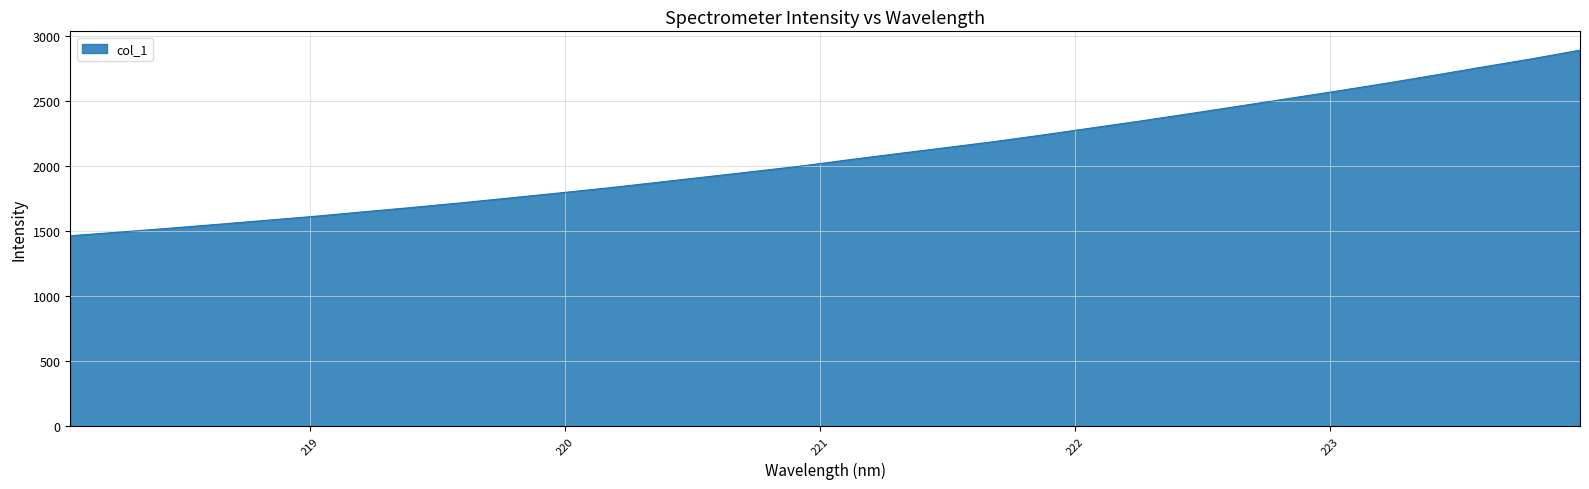

What is the sum of all values?

66546.3